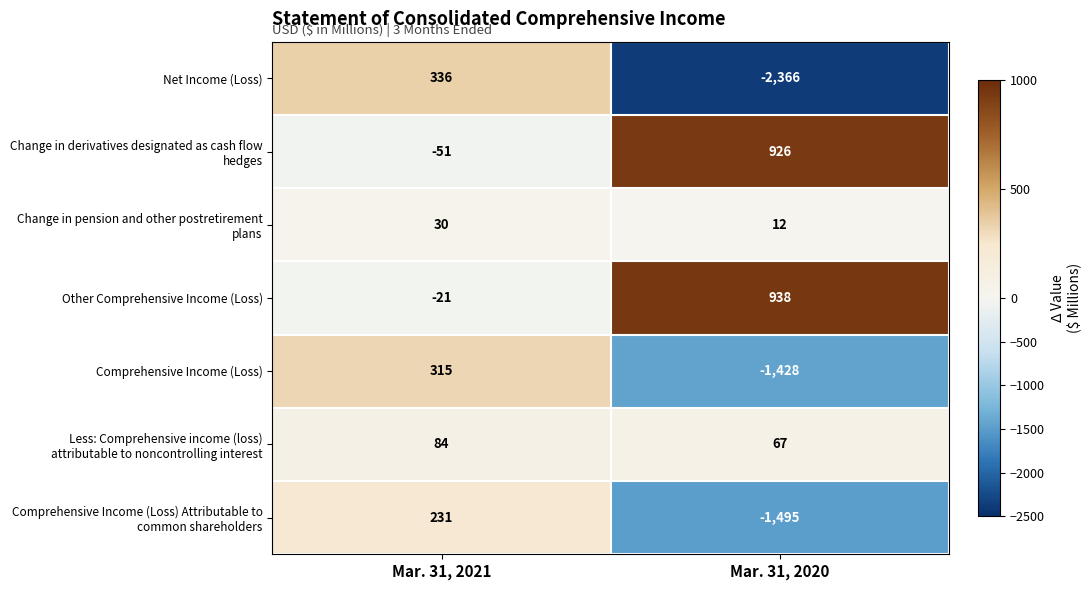

Between Mar. 31, 2021 and Mar. 31, 2020, which series saw the biggest shift?

Net Income (Loss)